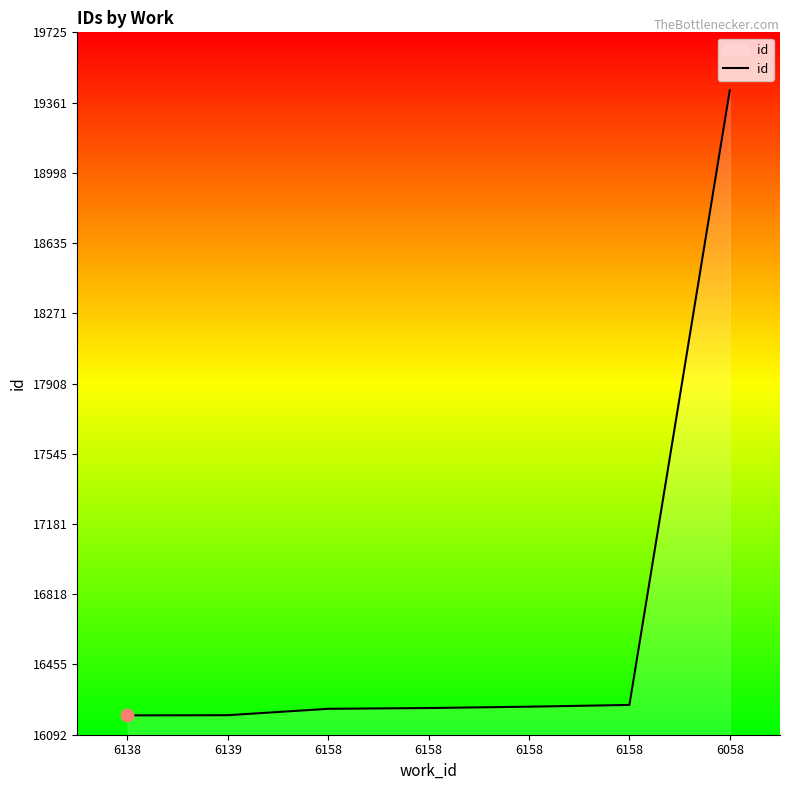

Approximately how many times larger is the value at 6058 compared to 6158?

1.2